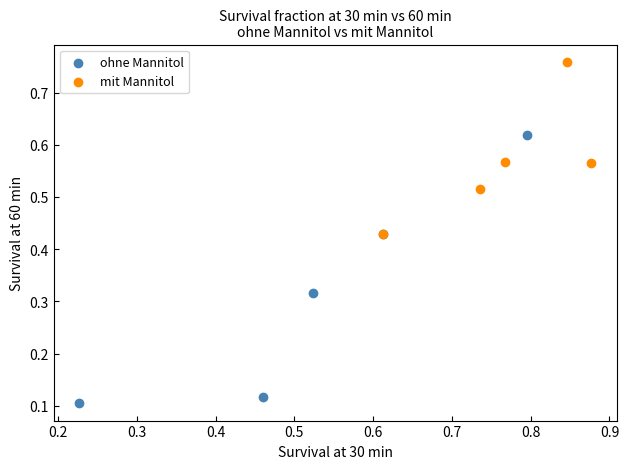

Which series has the widest spread of Y values?

ohne Mannitol